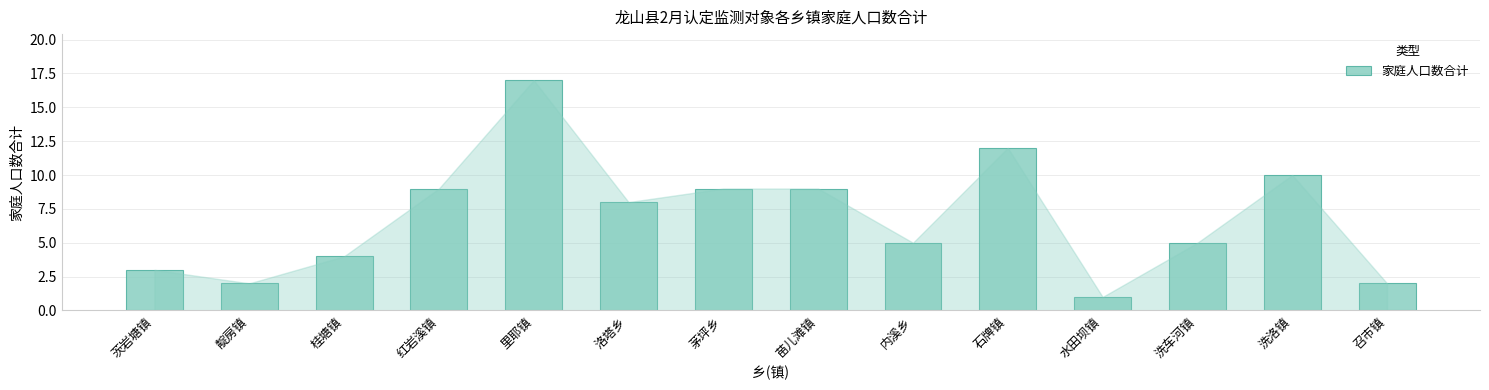

What is the label of the 12th bar from the right?

桂塘镇